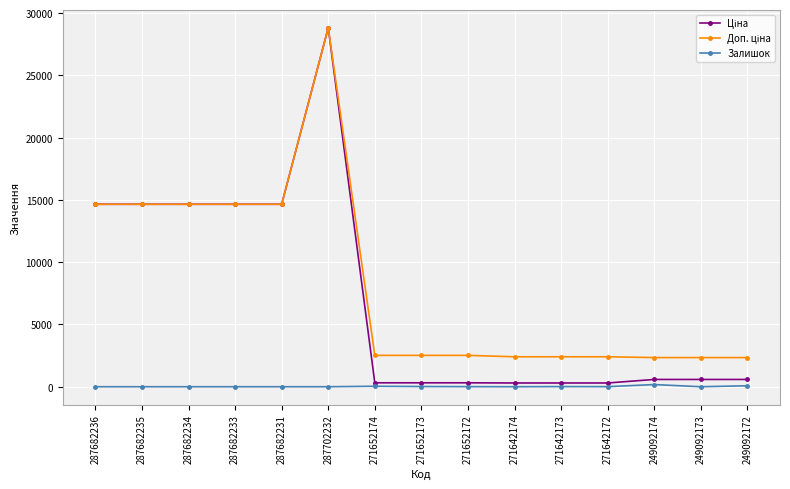

True or false: Залишок has a value of 78.0 at 249092172.

True